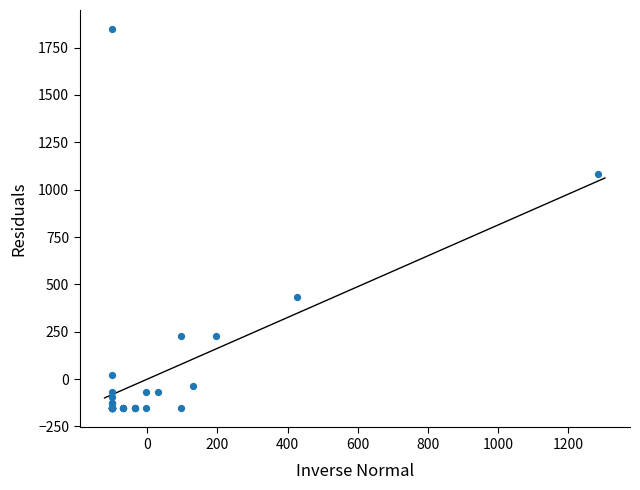

What Y value in the scatter plot is closest to 846?

1082.2